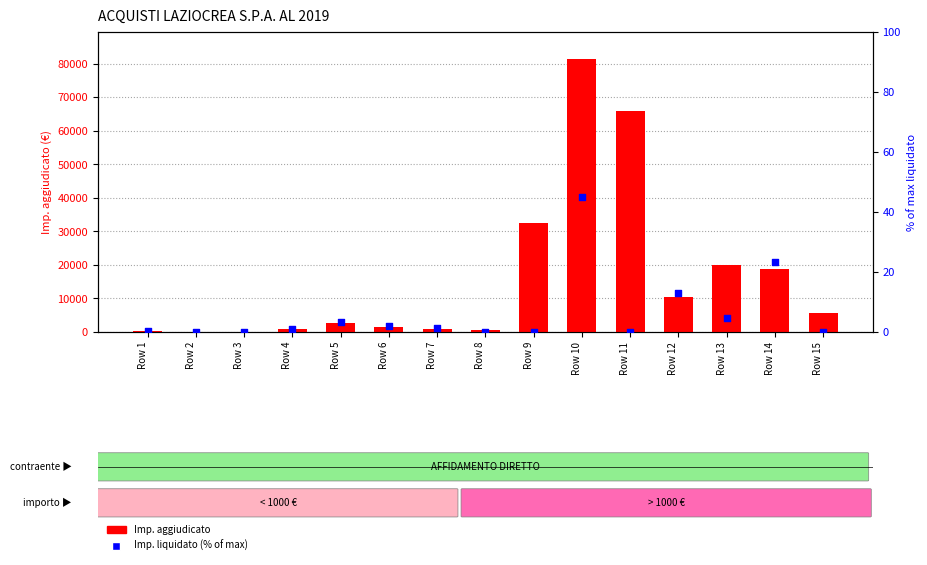

What is the total value across all series at Row 9?

32400.0